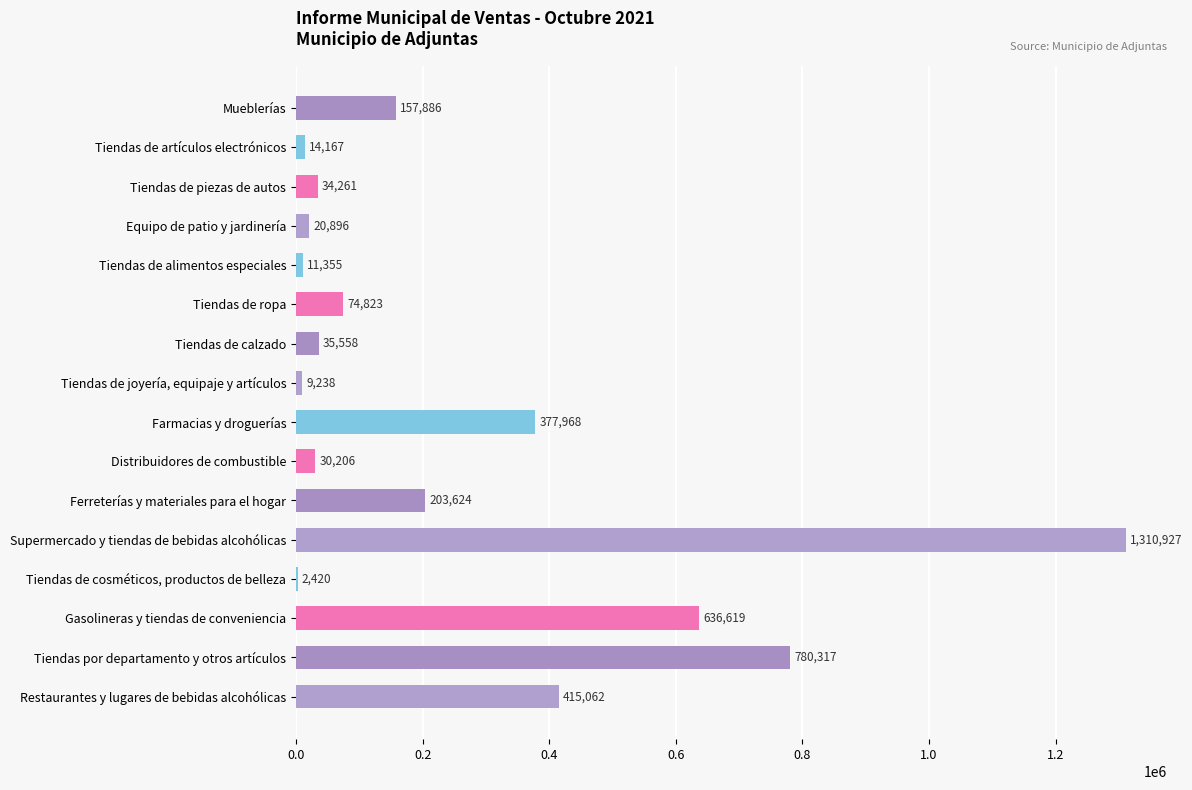

Between Mueblerías and Tiendas de calzado, which is larger?

Mueblerías